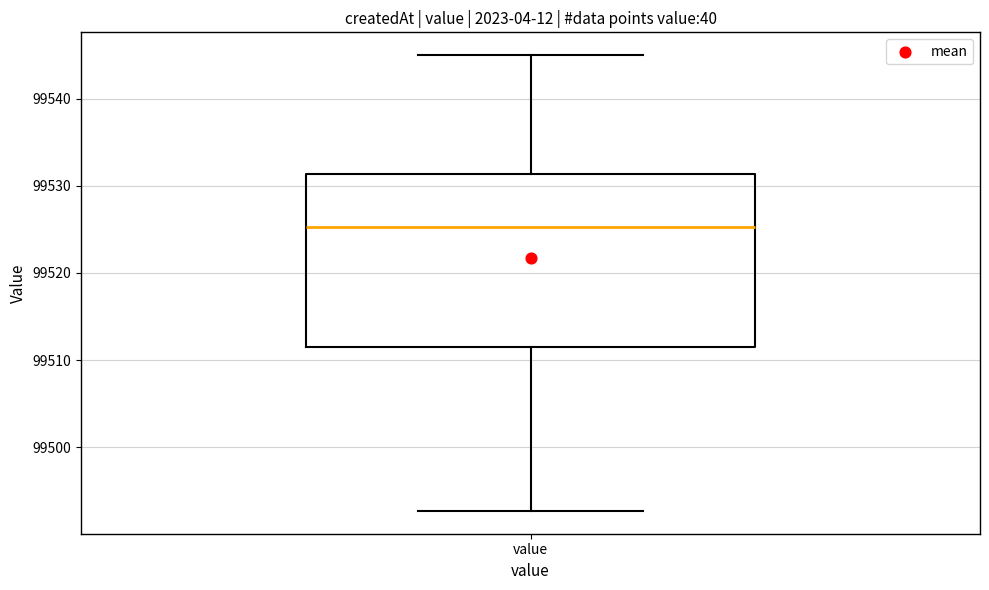

Read this box plot against the y-axis: the position of the median line, the range covered by the box, and the ends of both whiskers. The values are not printed on the chart, so give them approximately, as read against the axis.

median 99525, box 99512 to 99531, whiskers 99493 to 99545